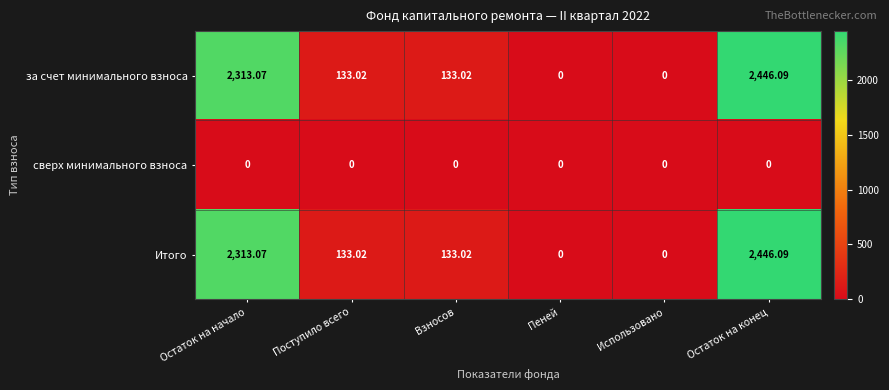

Is the value of сверх минимального взноса at Взносов greater than the value of Итого at Взносов?

No